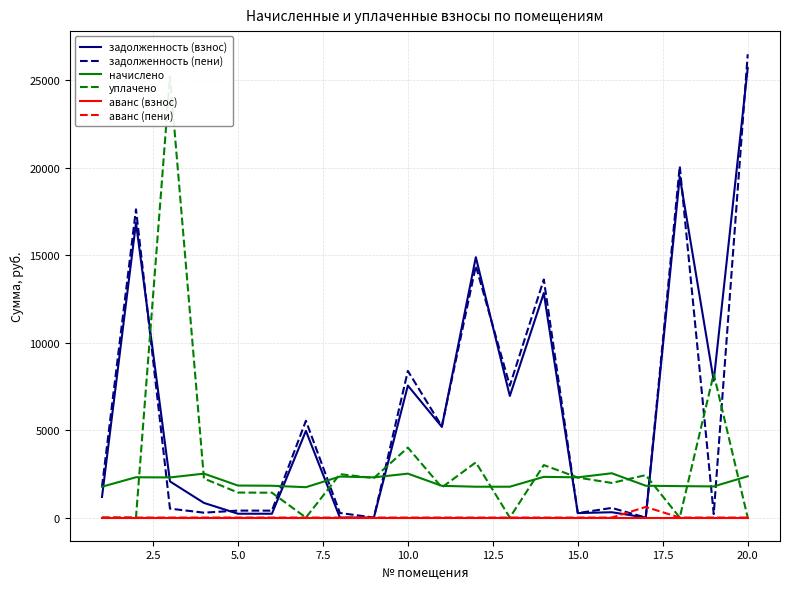

Does the chart display data point markers on the line(s)?

No